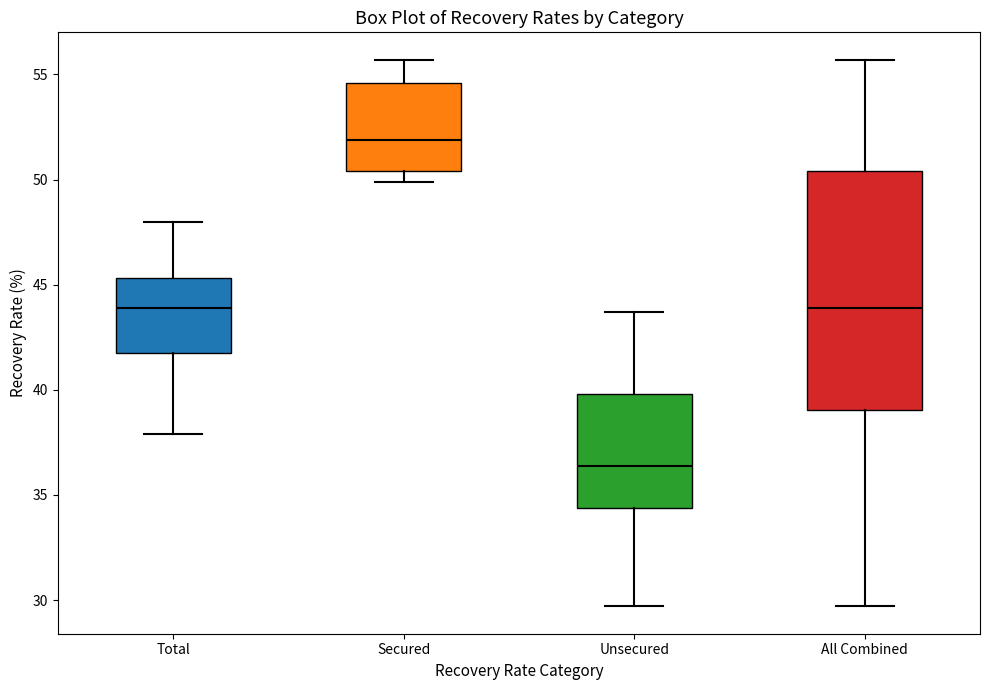

Comparing the boxes themselves (not the whiskers), which one is the tallest?

All Combined